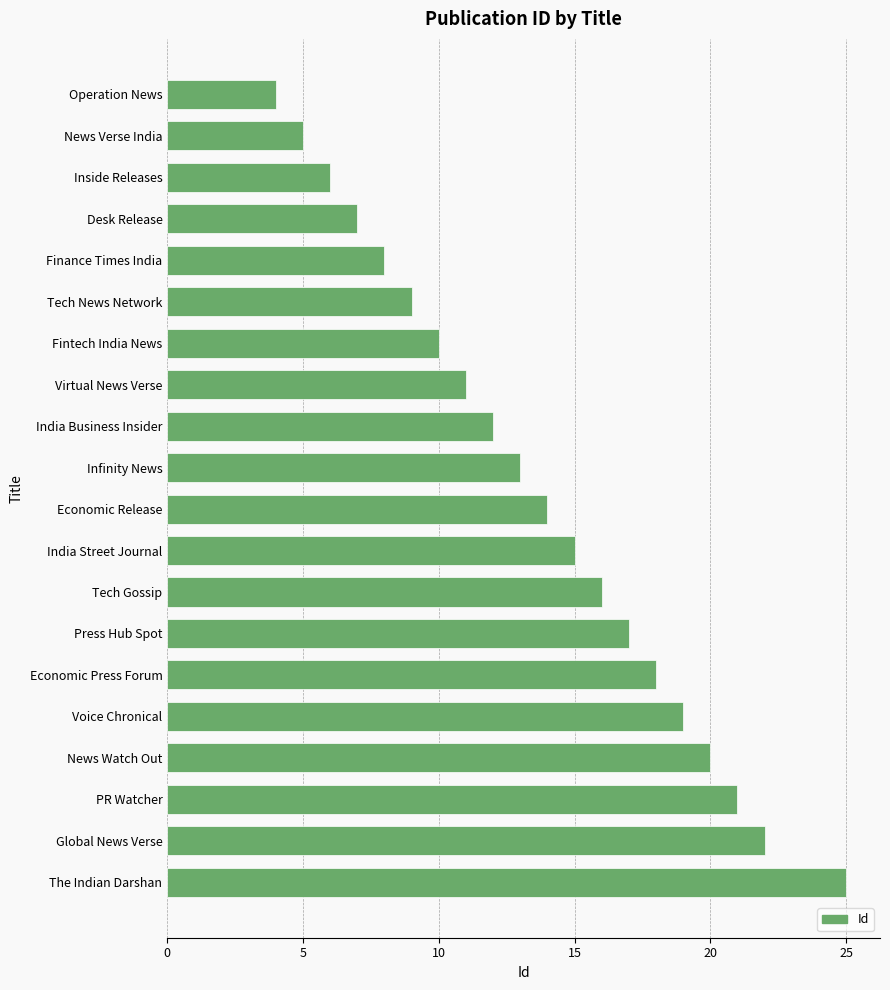

Count the number of categories in the chart.

20